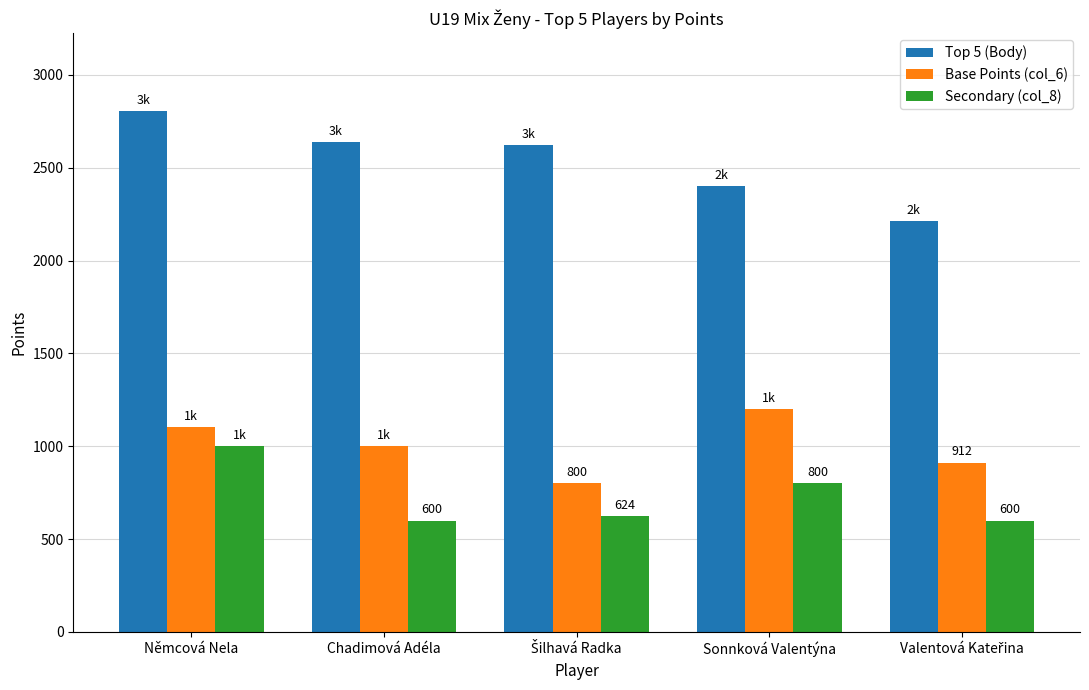

What value does the Secondary (col_8) series have at Chadimová Adéla, to the nearest 5?

600